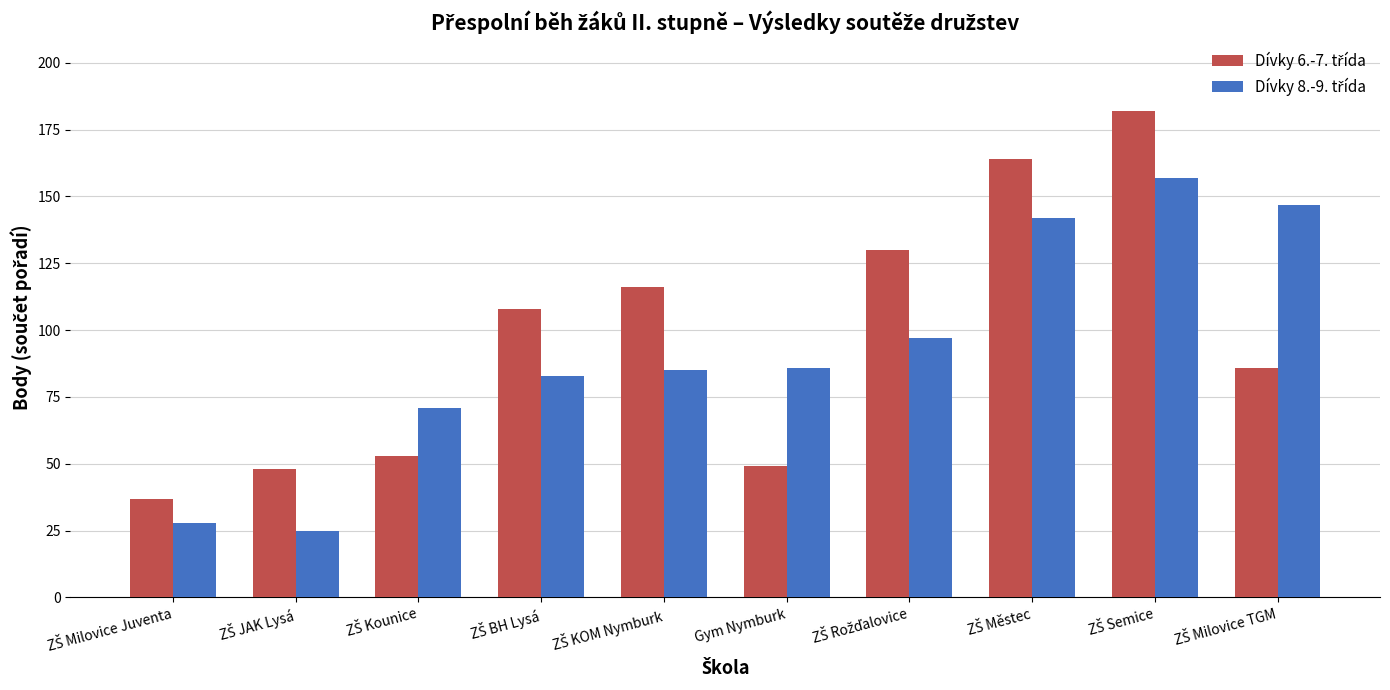

What is the greatest value displayed?

182